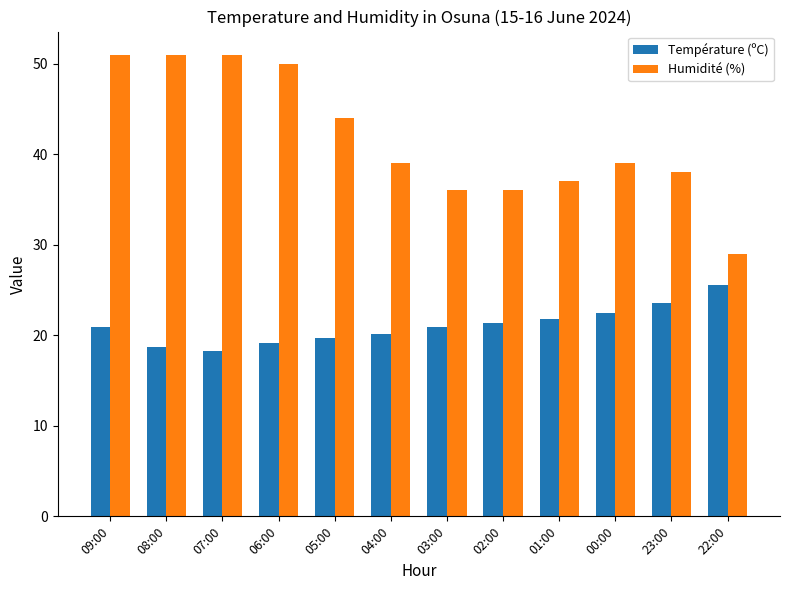

What is the smallest value displayed?

18.3